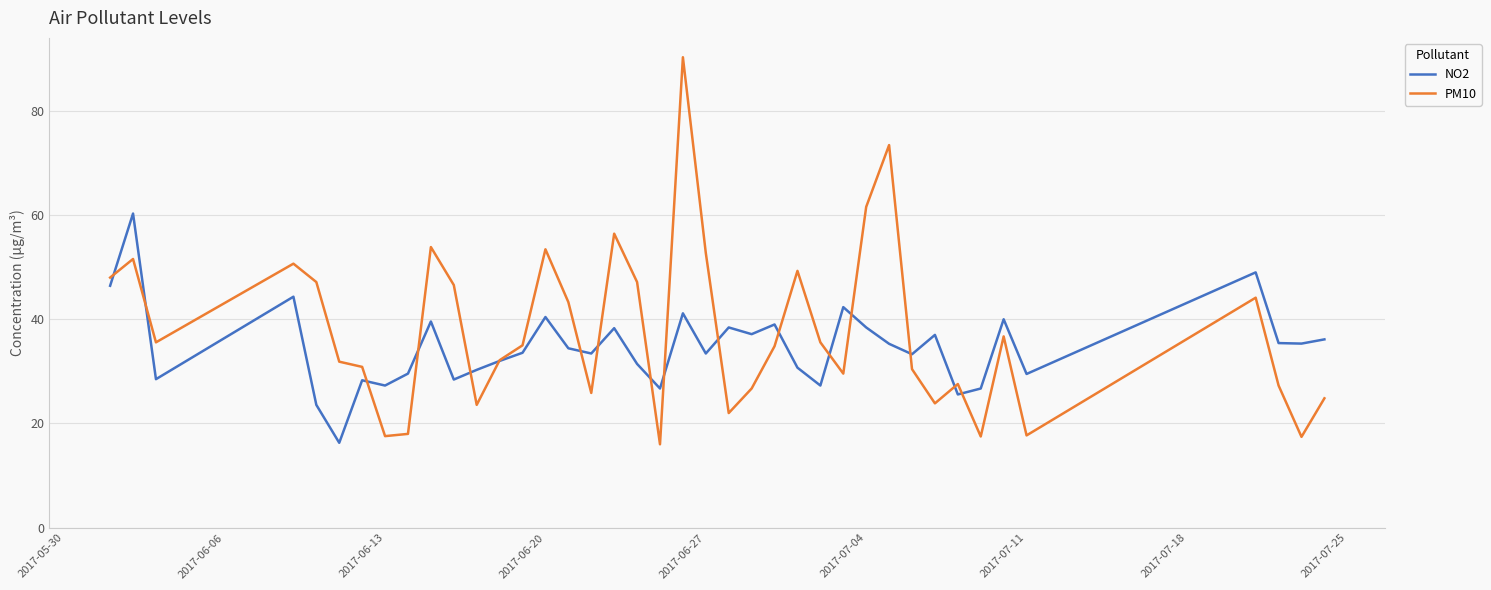

What is the maximum value shown in the chart?

90.3